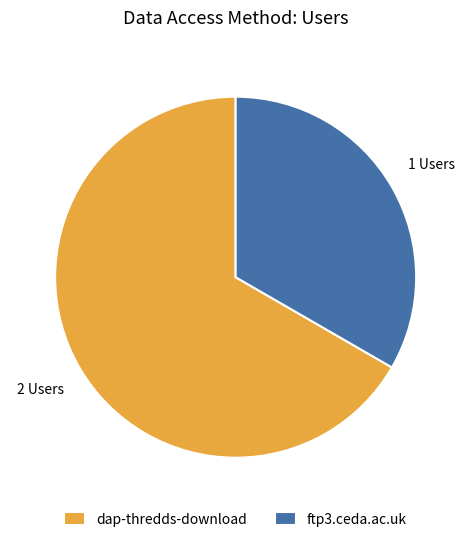

Count the number of slices in the pie.

2